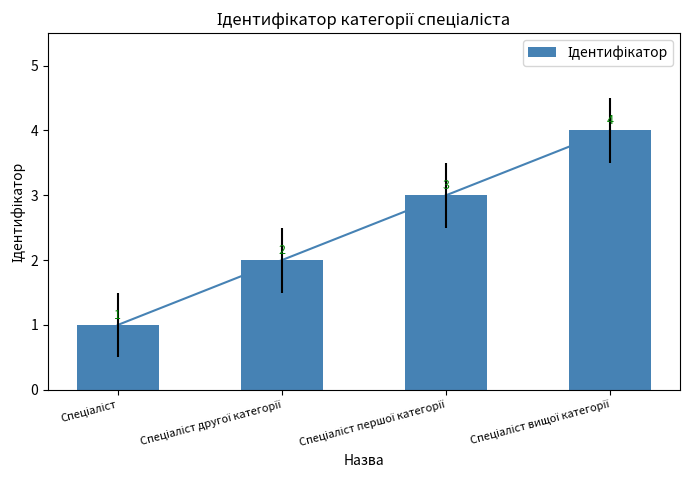

What is the smallest value displayed?

1